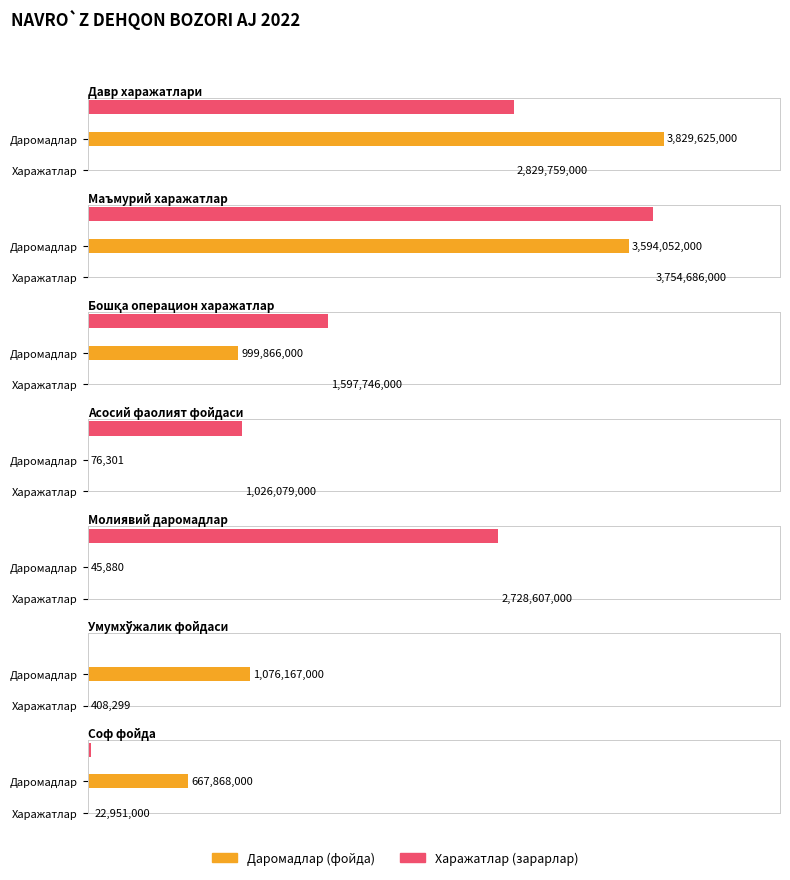

Is the value of Даромадлар (фойда) at Бошқа операцион харажатлар greater than the value of Харажатлар (зарарлар) at Молиявий даромадлар?

No